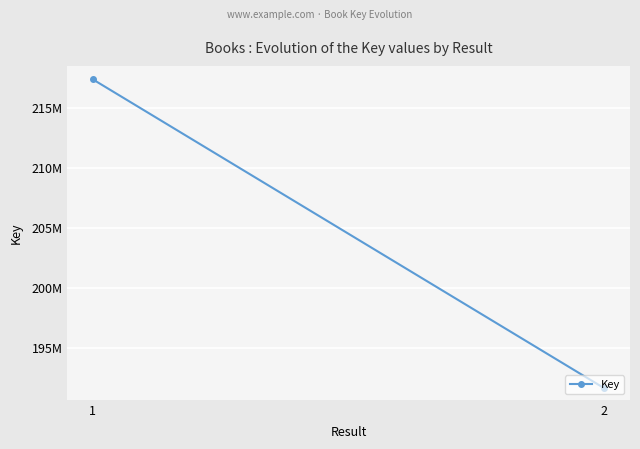

What is the change in value from 1 to 2?

-25788920